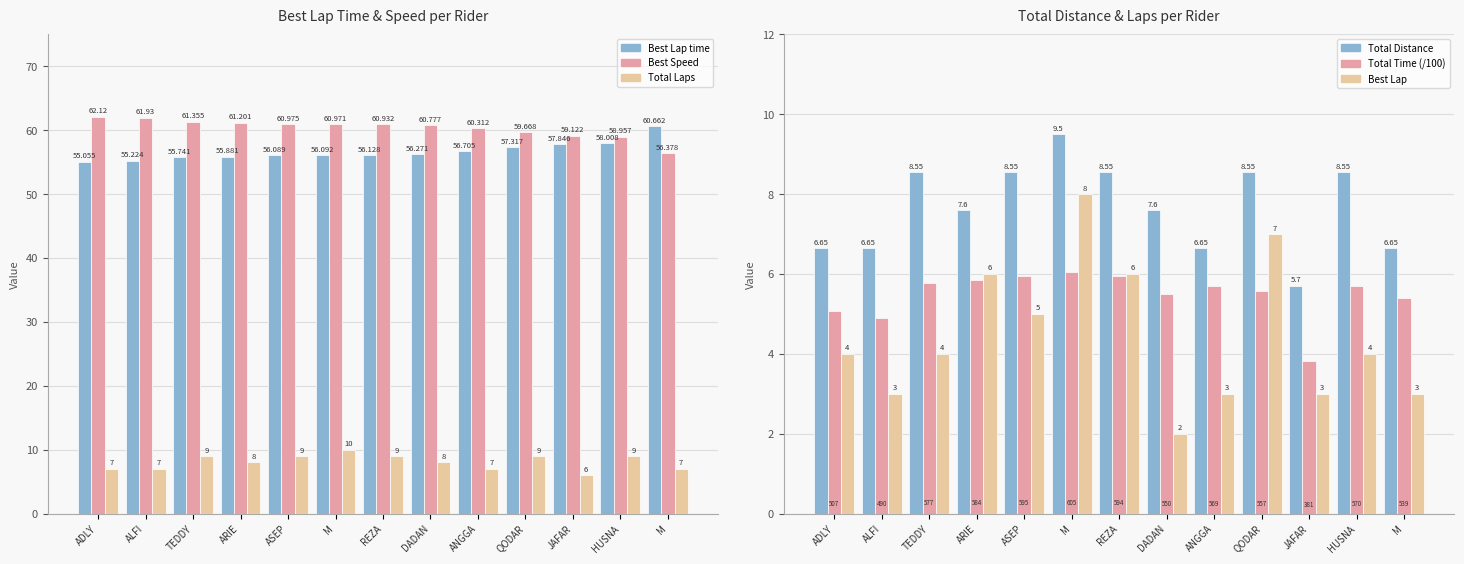

What is the minimum value for Best Lap time?

55.1